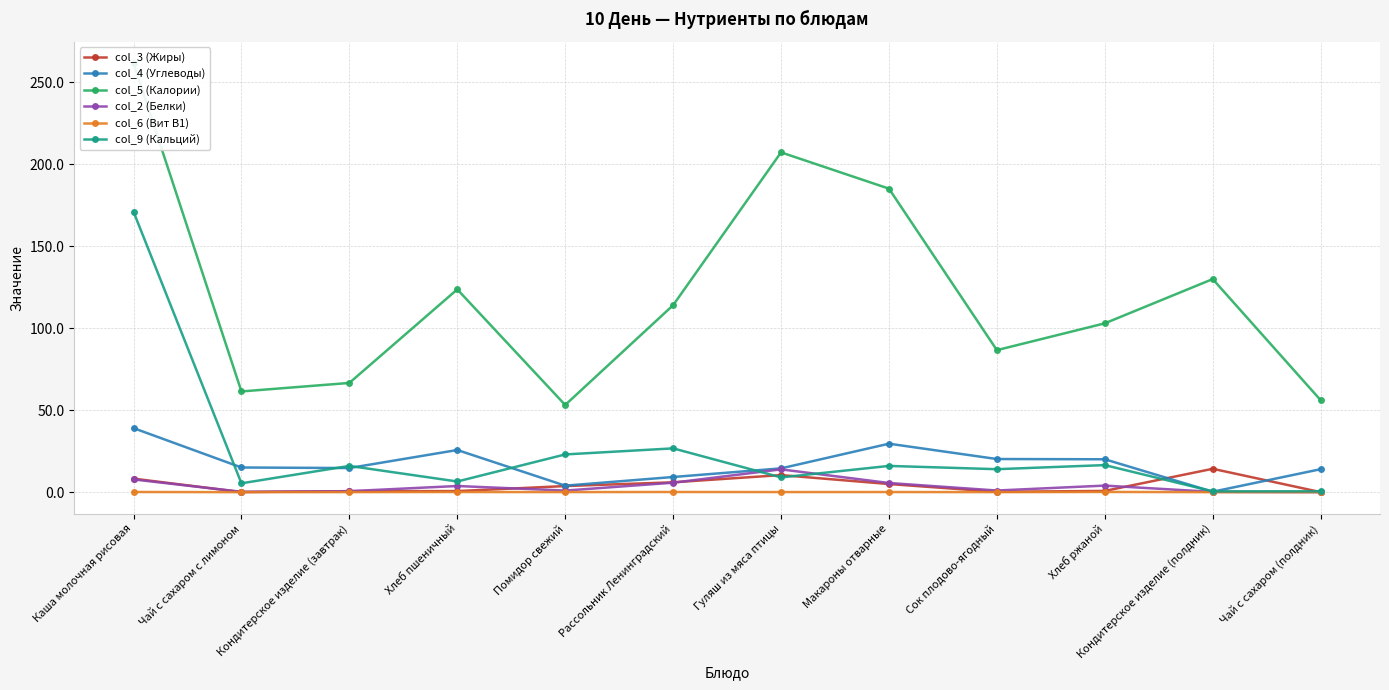

Which category has the highest value in the col_4 (Углеводы) series?

Каша молочная рисовая